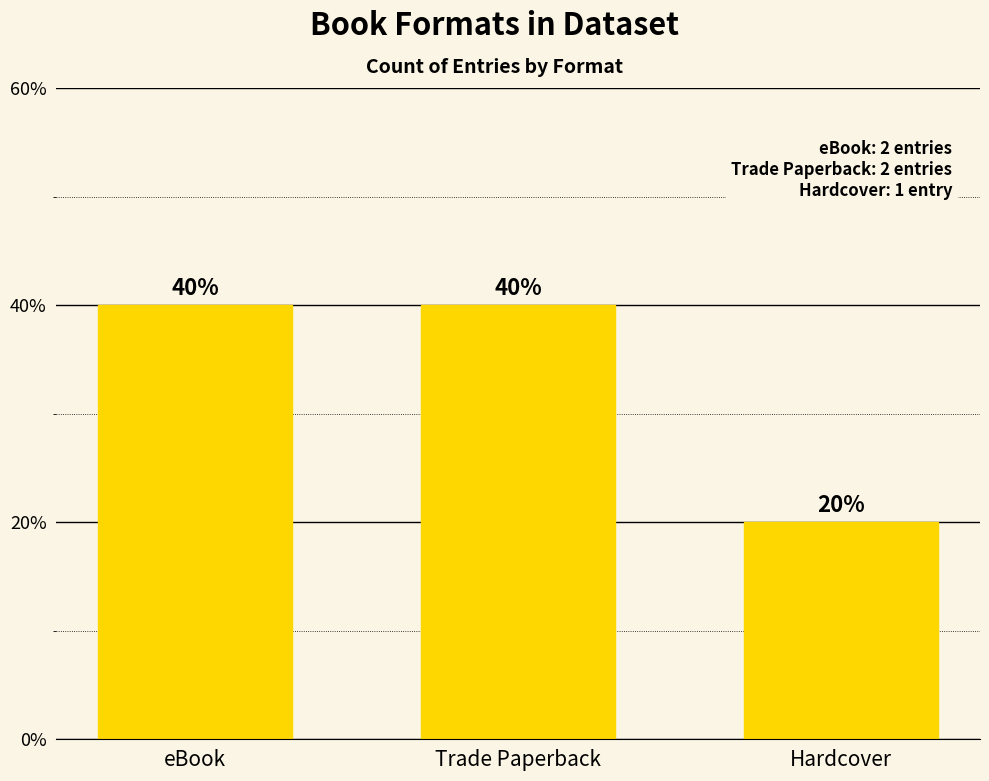

The chart shows a value of 40 at eBook. True or false?

True